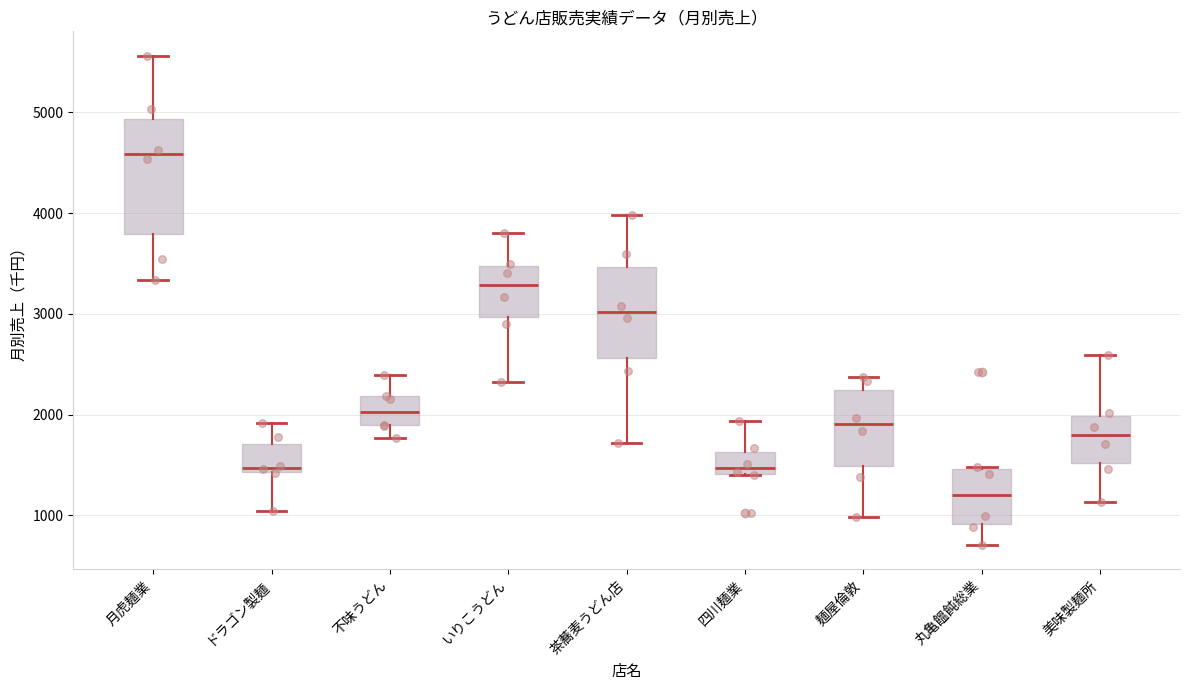

Where is the upper edge of the box for 不味うどん on the y-axis? The values are not printed on the chart, so give them approximately, as read against the axis.

2200